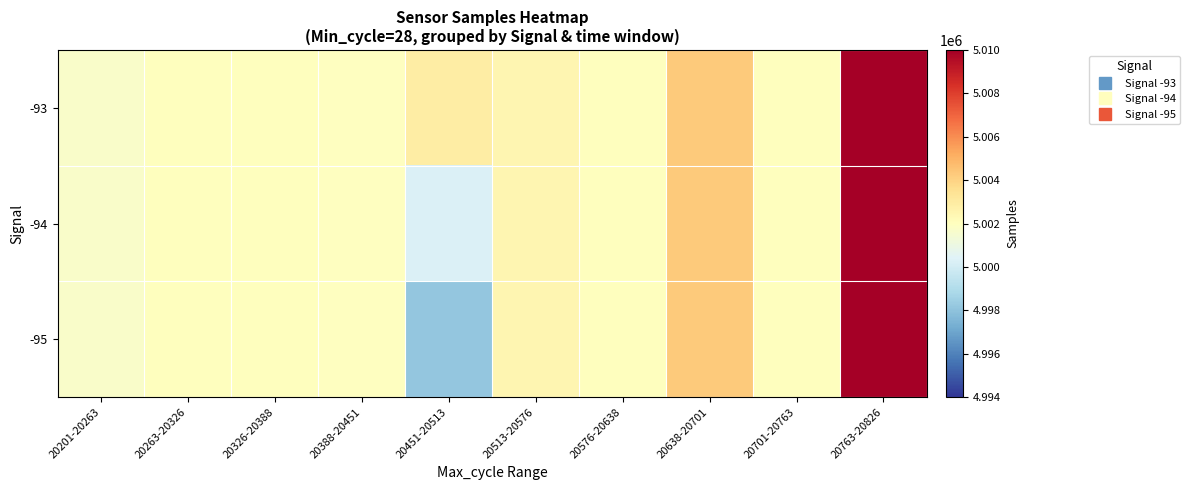

Reading right to left, list all the values displayed in this chart.

-93: 20763-20826=5009962.0	20701-20763=5002000.0	20638-20701=5004252.0	20576-20638=5002000.0	20513-20576=5002495.0	20451-20513=5002906.8	20388-20451=5001970.7	20326-20388=5002000.0	20263-20326=5002000.0	20201-20263=5001723.8
-94: 20763-20826=5009962.0	20701-20763=5002000.0	20638-20701=5004252.0	20576-20638=5002000.0	20513-20576=5002495.0	20451-20513=5000295.0	20388-20451=5001970.7	20326-20388=5002000.0	20263-20326=5002000.0	20201-20263=5001723.8
-95: 20763-20826=5009962.0	20701-20763=5002000.0	20638-20701=5004252.0	20576-20638=5002000.0	20513-20576=5002495.0	20451-20513=4998166.0	20388-20451=5001970.7	20326-20388=5002000.0	20263-20326=5002000.0	20201-20263=5001723.8